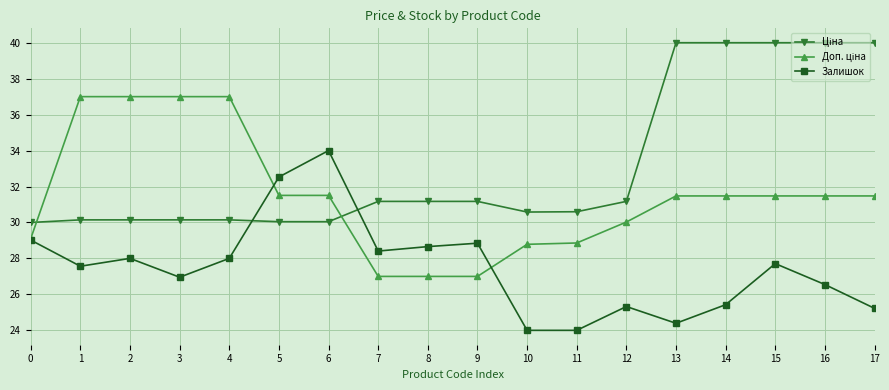

What is the average value of the Залишок series?

27.5